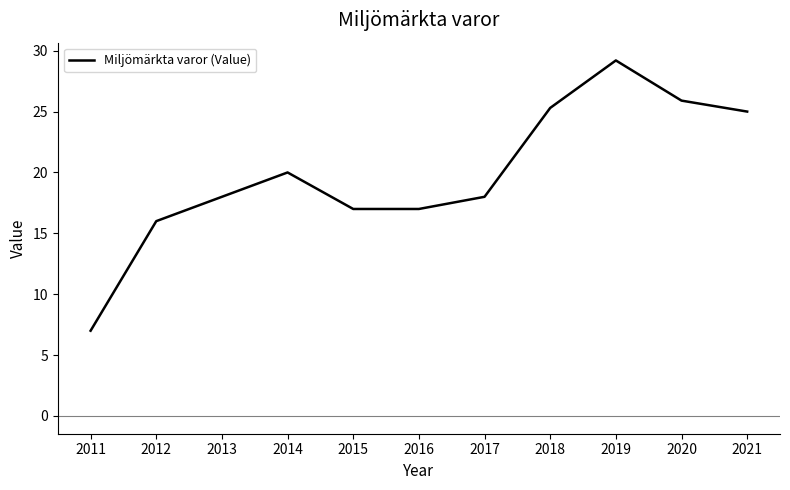

What is the sum of the values at 2021 and 2018?

50.3